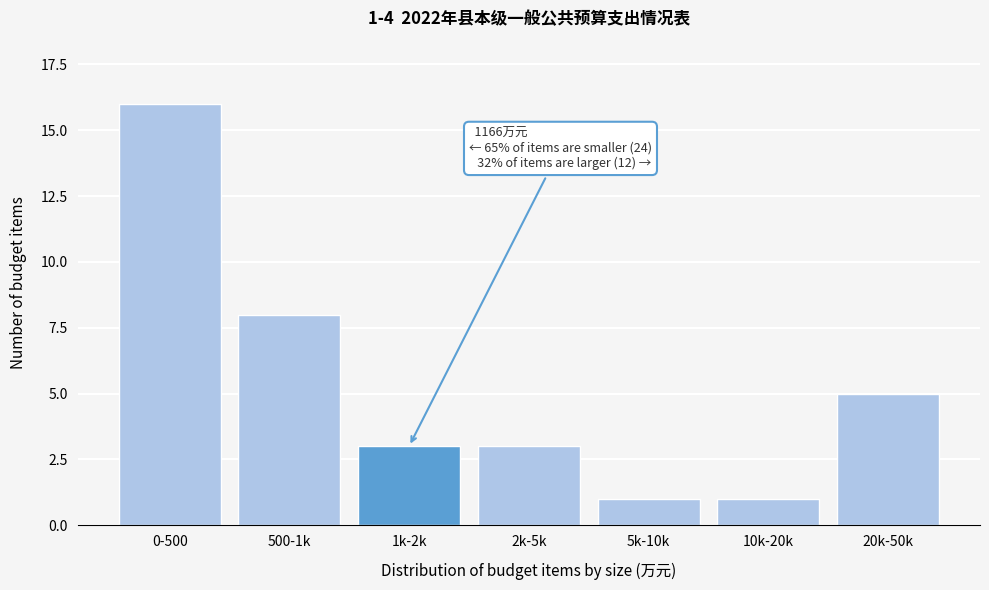

Reading left to right, extract all data points from this chart.

16	8	3	3	1	1	5